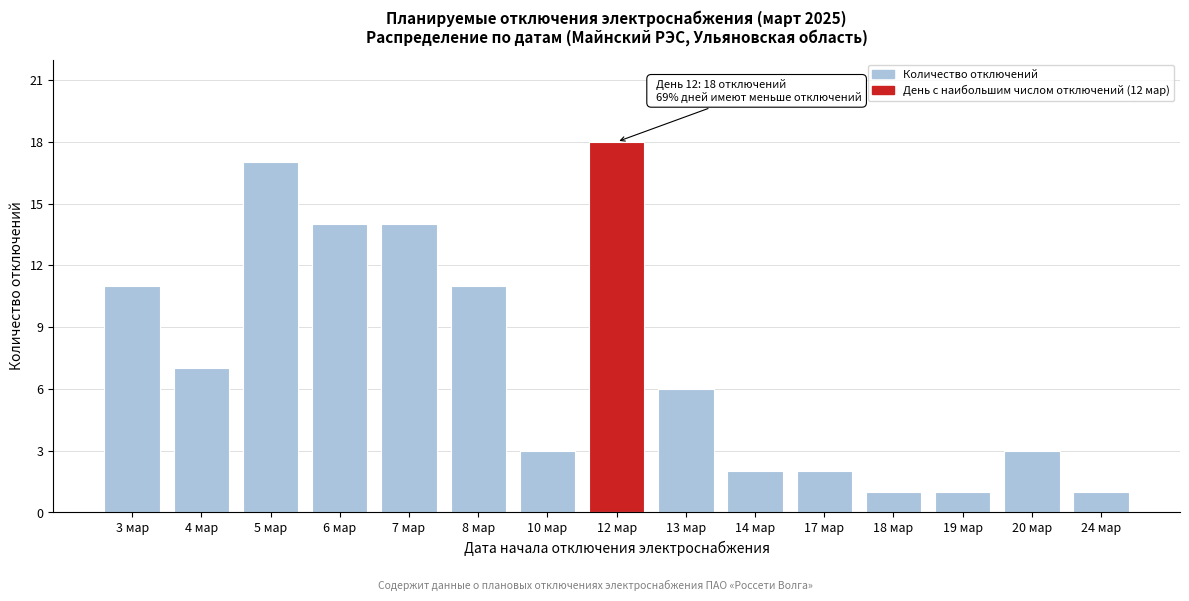

Reading left to right, extract all data points from this chart.

11	7	17	14	14	11	3	18	6	2	2	1	1	3	1